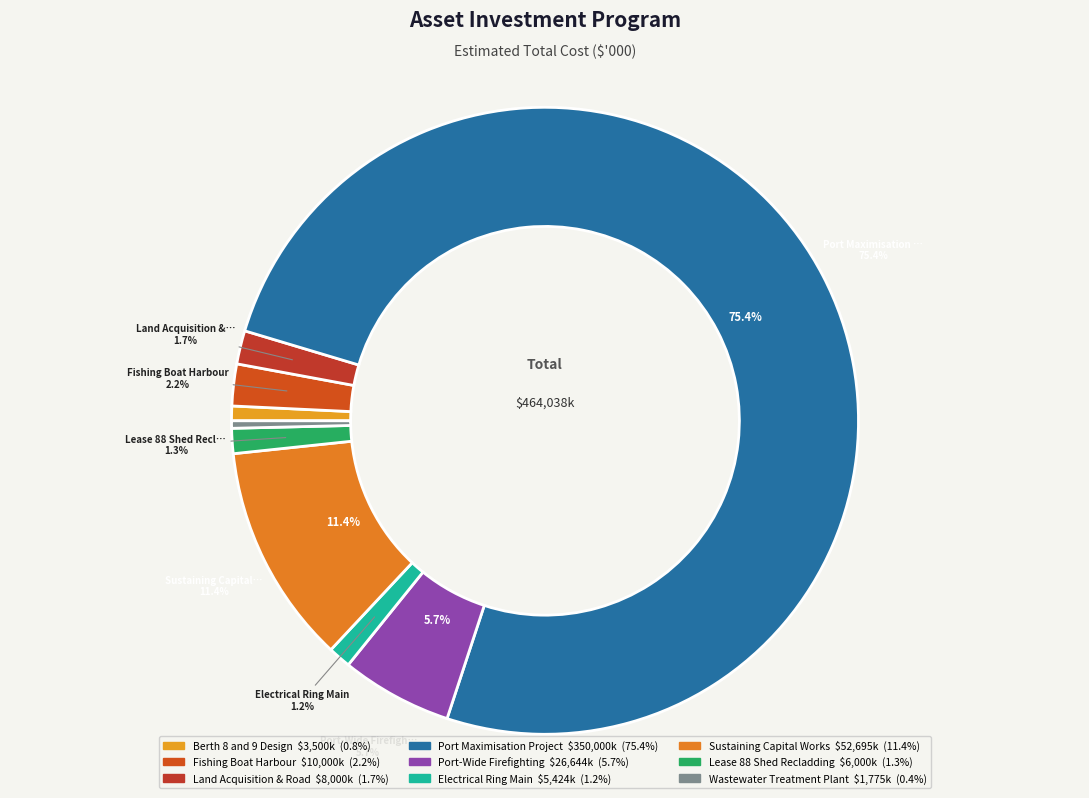

How many segments does this pie chart have?

9